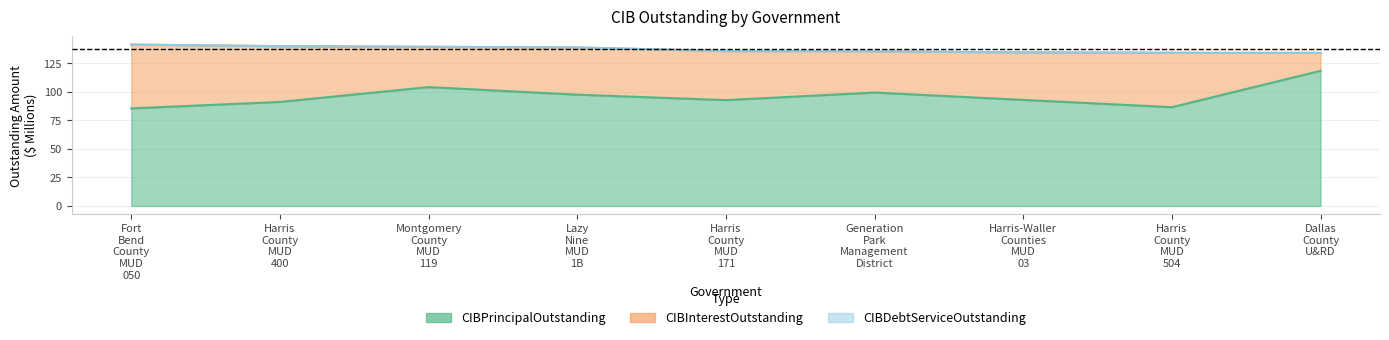

What is the difference between the maximum and minimum values in the CIBDebtServiceOutstanding series?

7.3